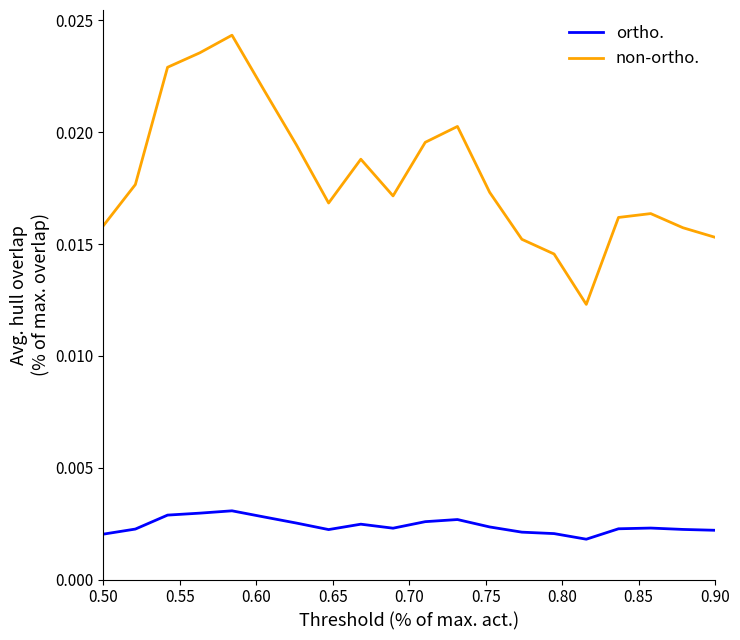

Rank the series by their maximum value, from highest to lowest.

non-ortho., ortho.